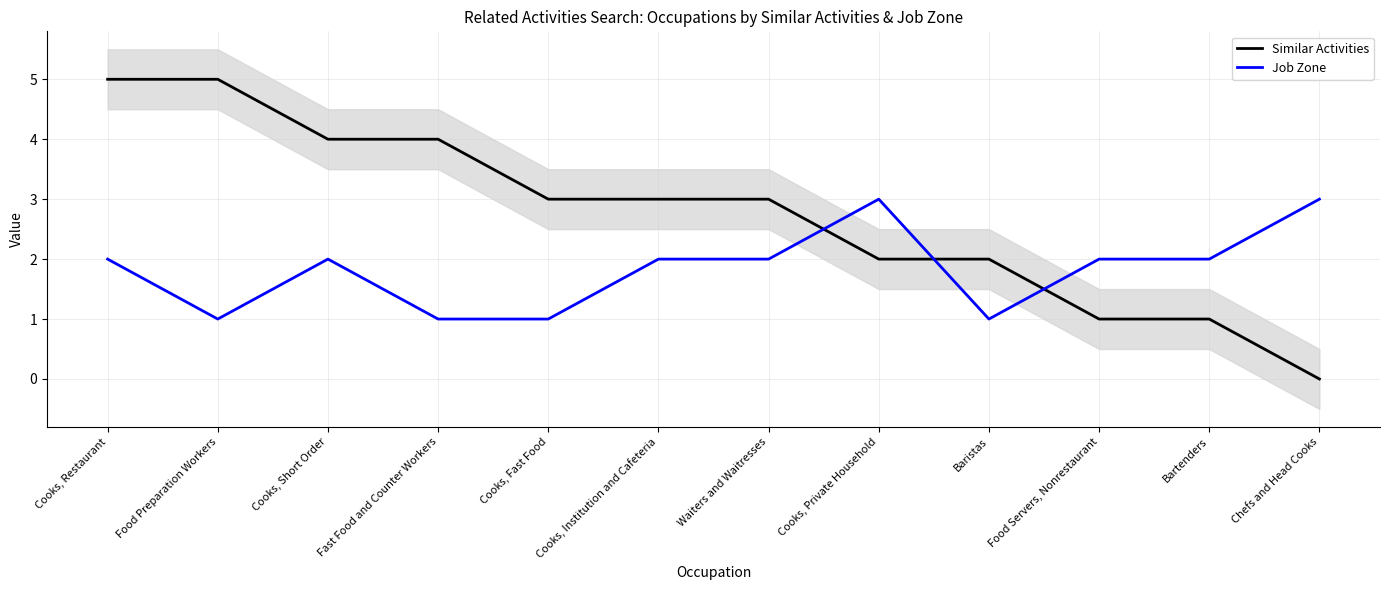

At Food Servers, Nonrestaurant, list the series in order from smallest to largest.

Similar Activities, Job Zone